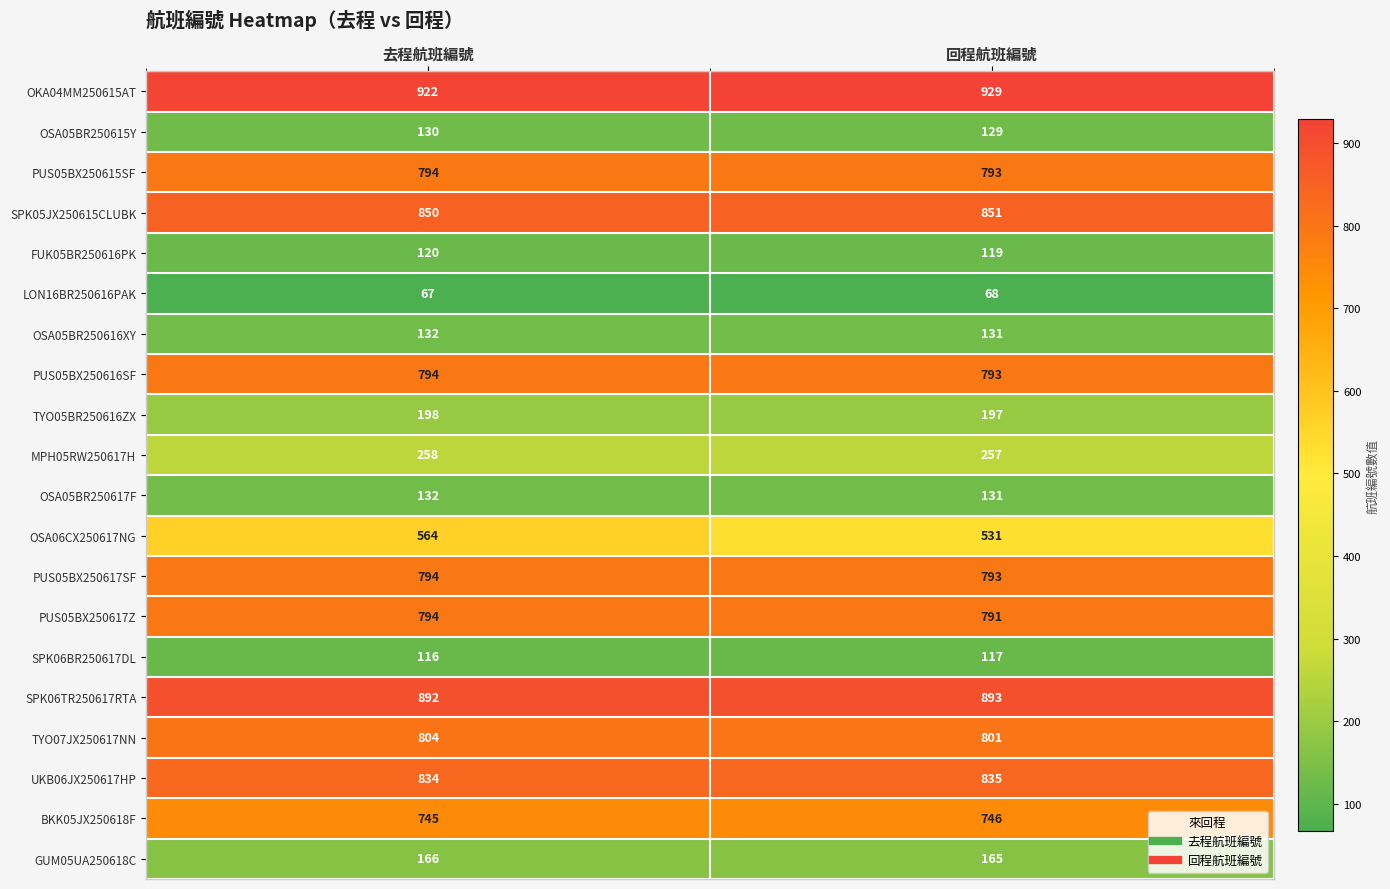

The PUS05BX250616SF series shows 1099 at 去程航班編號. True or false?

False